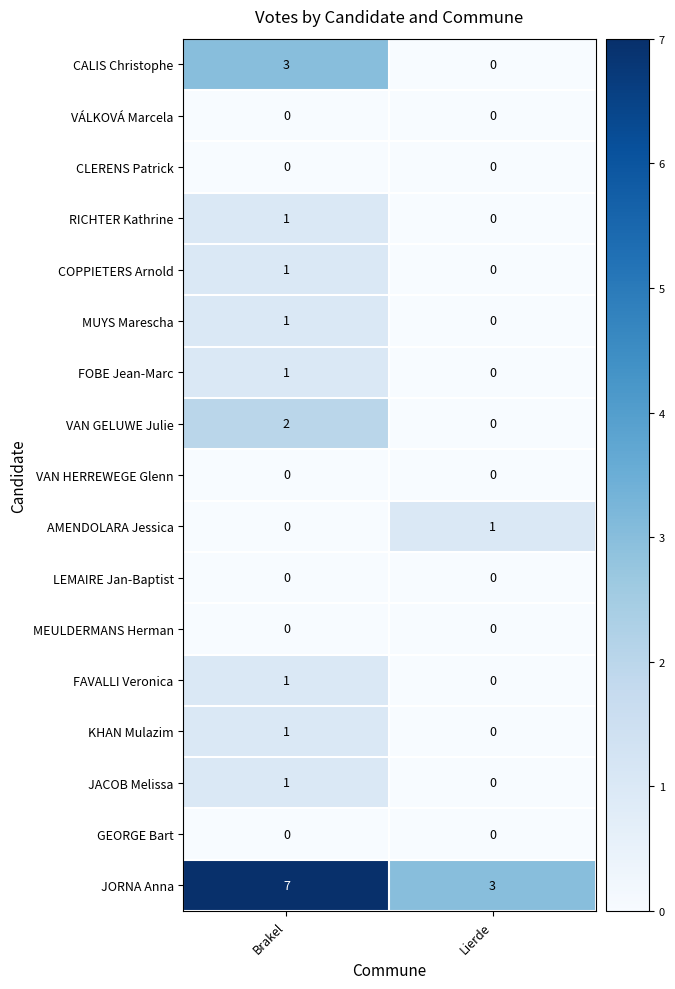

What is the difference between the JORNA Anna values at Lierde and Brakel?

4